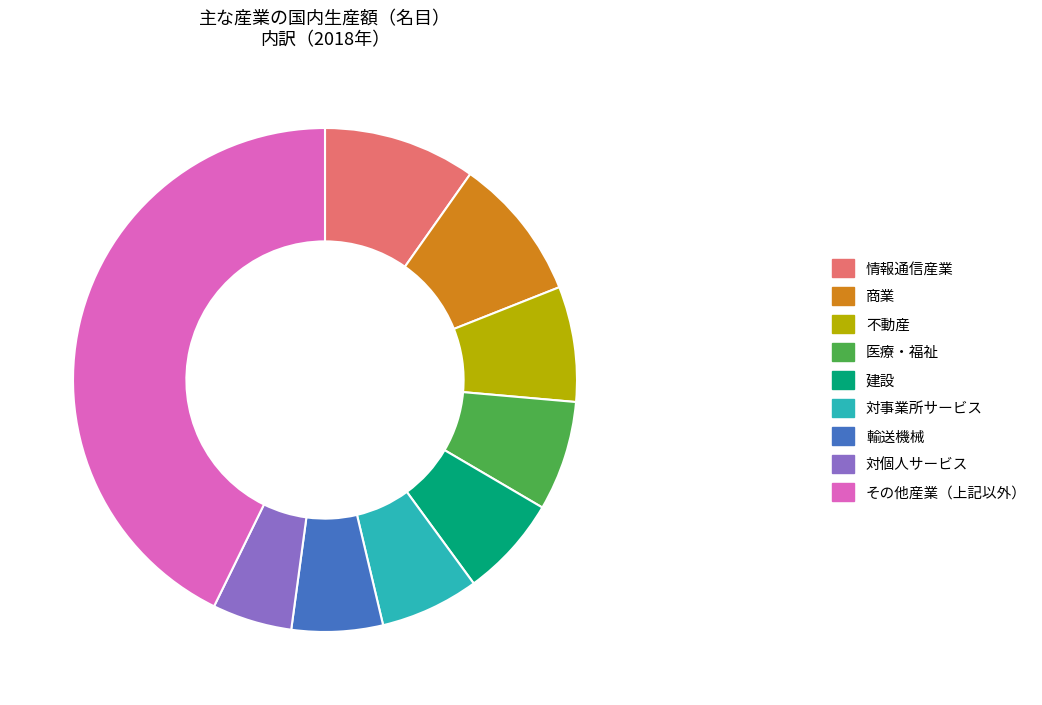

Count the number of slices in the pie.

9